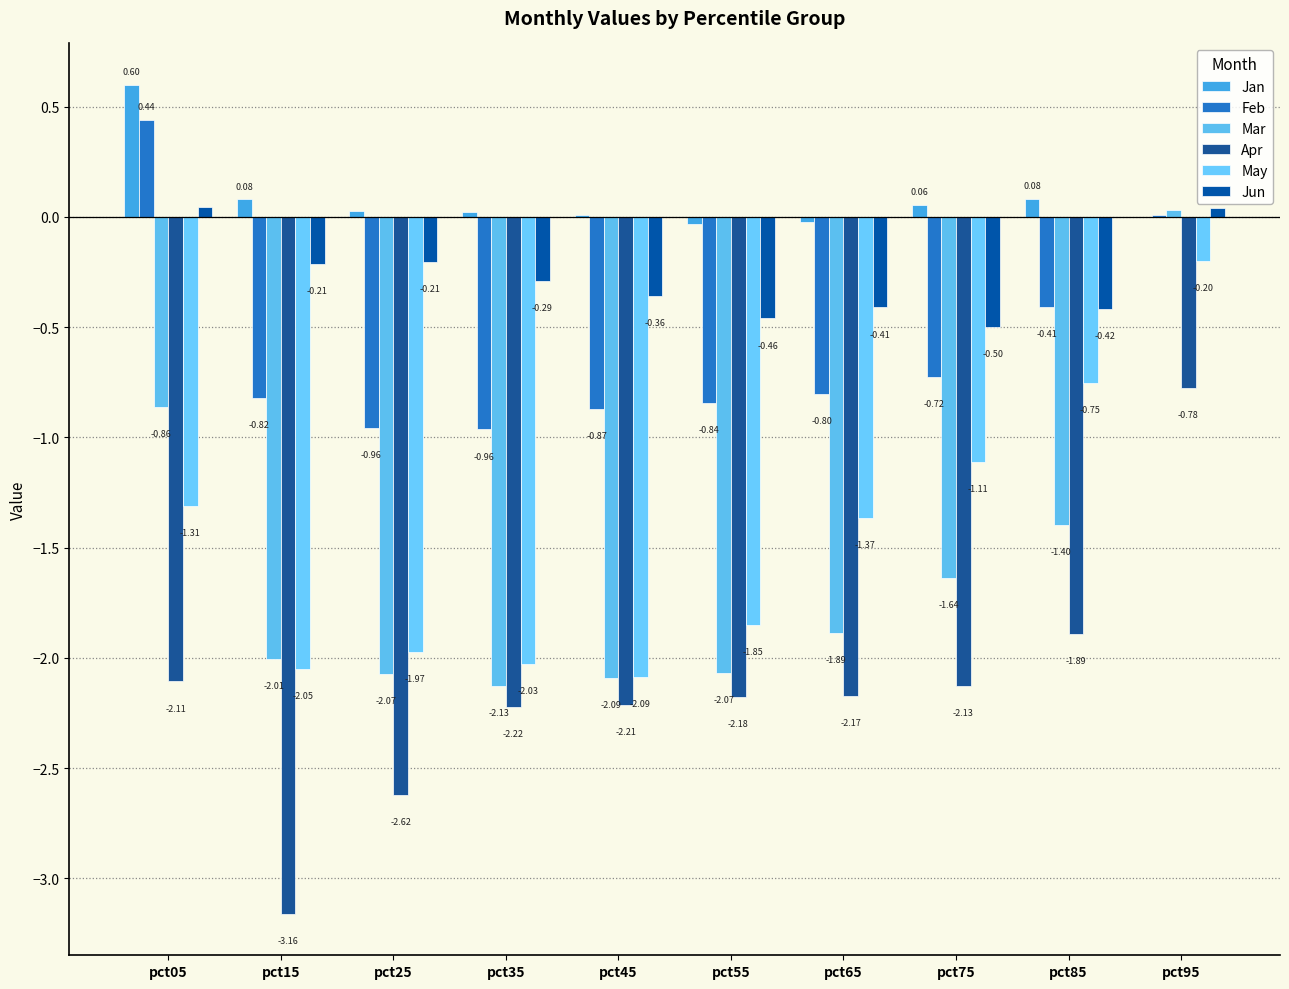

What is the value of the Jun bar at the 5th from the left?

-0.4